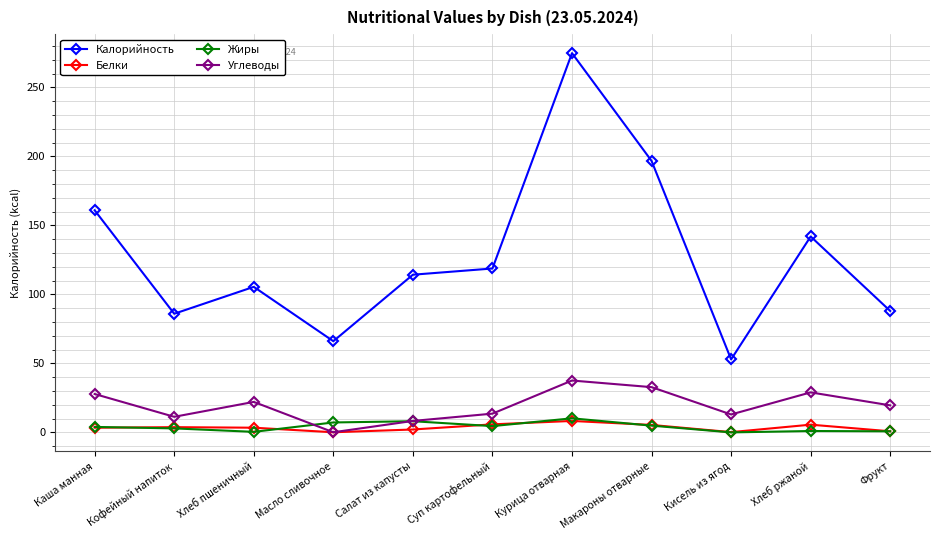

How many interior local valleys does the Углеводы series have?

3